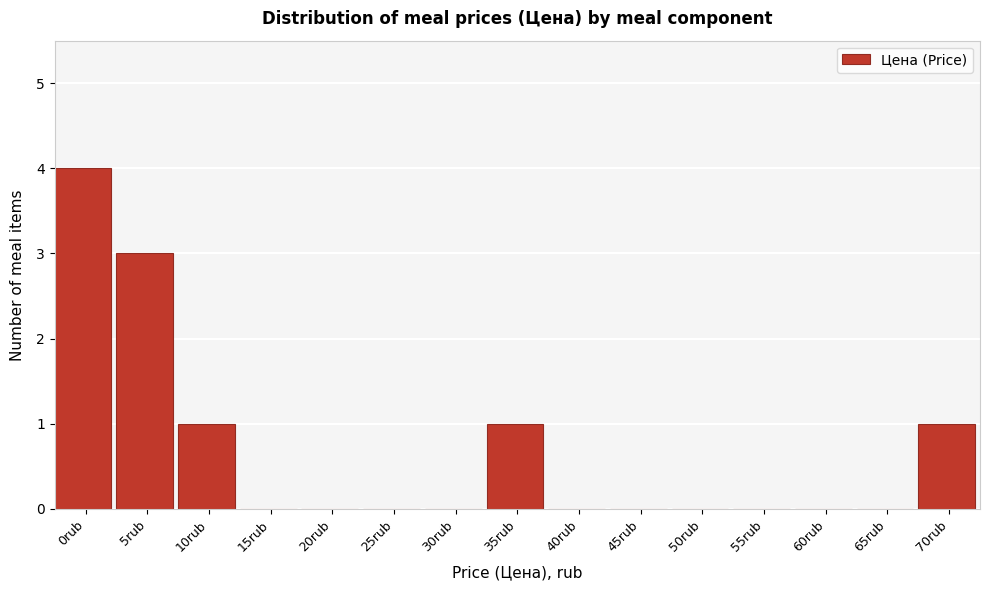

Reading left to right, extract all data points from this chart.

0rub=4	5rub=3	10rub=1	15rub=0	20rub=0	25rub=0	30rub=0	35rub=1	40rub=0	45rub=0	50rub=0	55rub=0	60rub=0	65rub=0	70rub=1